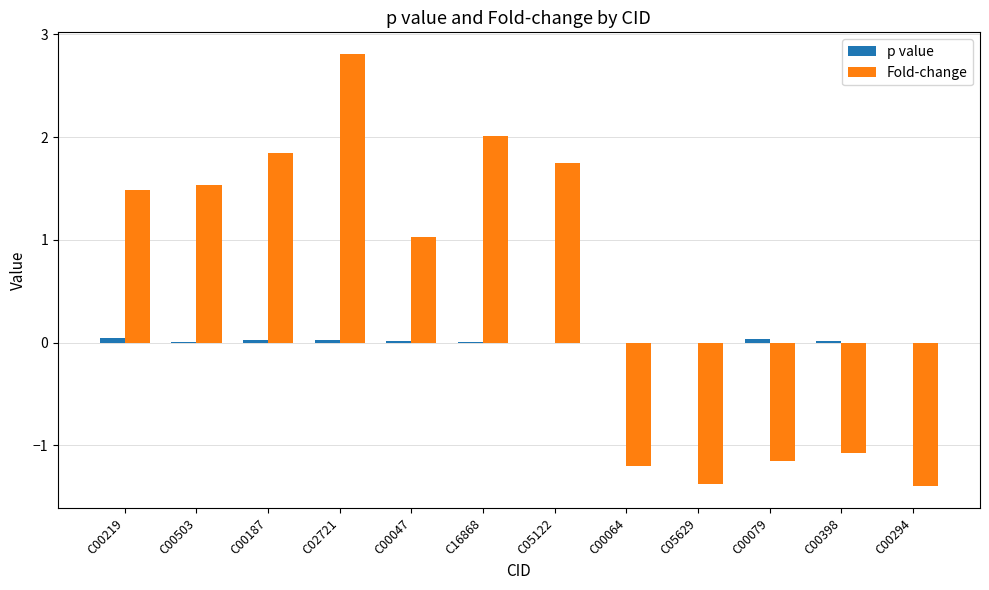

Between C16868 and C05122, which series saw the biggest shift?

Fold-change